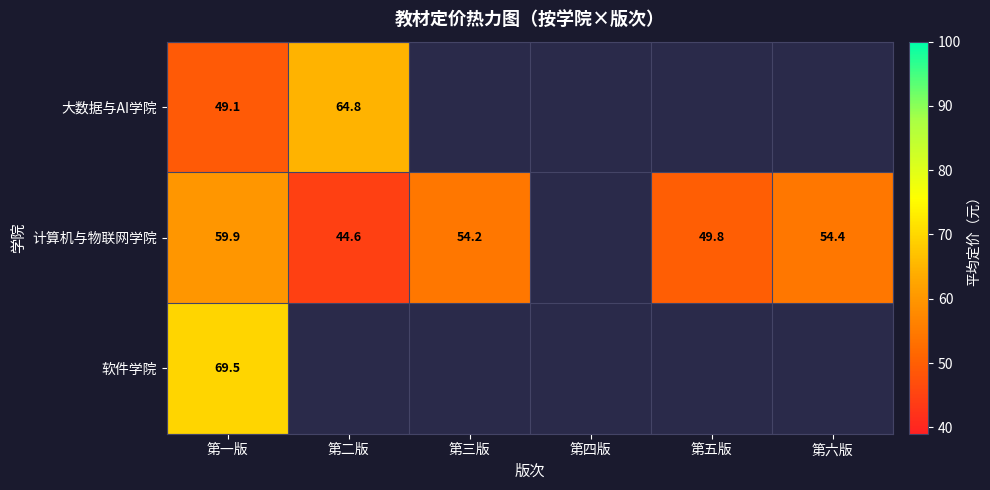

At which category is the sum across all series the highest?

第一版